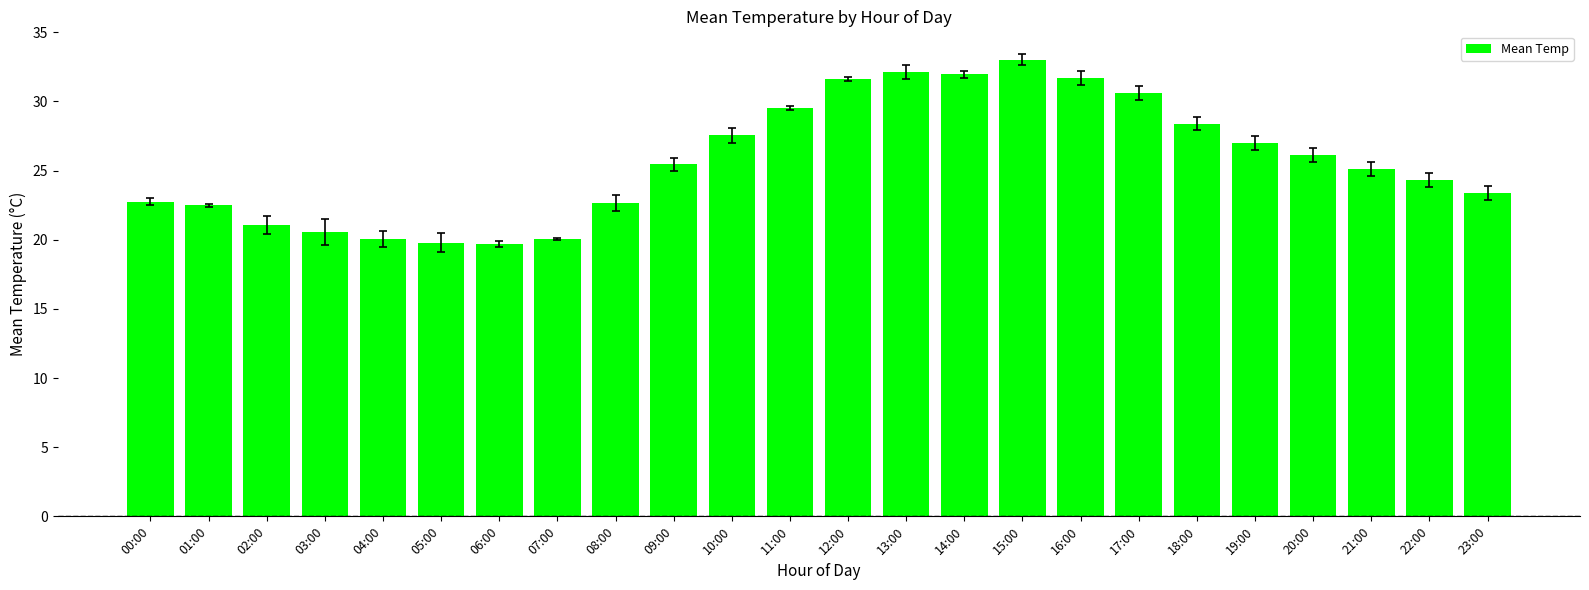

What is the minimum value shown in the chart?

19.7